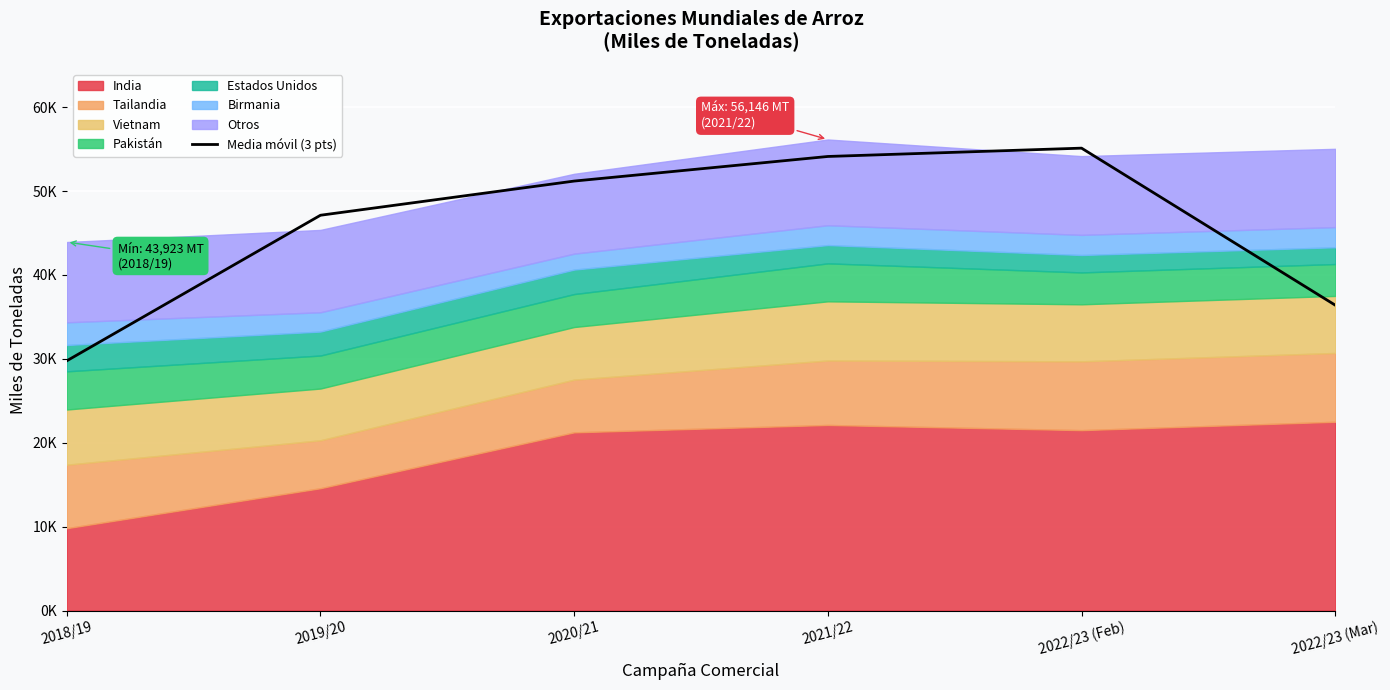

True or false: the data shows 23828.5 at 2019/20.

False